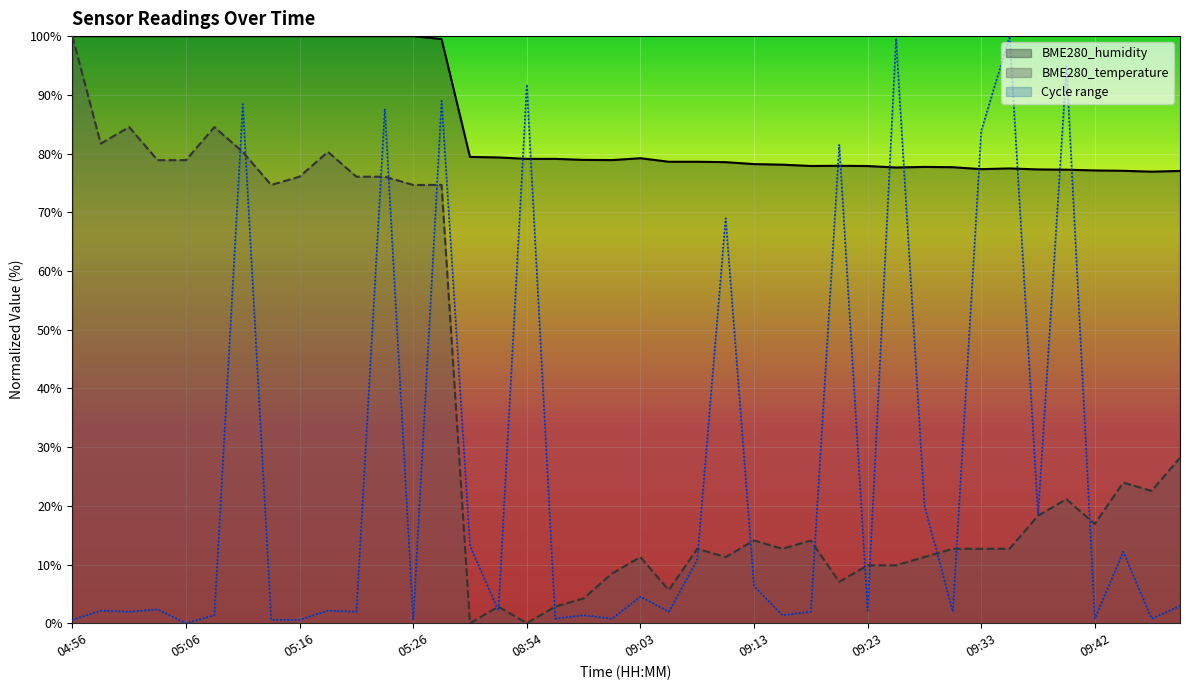

What is the difference between the maximum and minimum values in the BME280_temperature series?

100.0